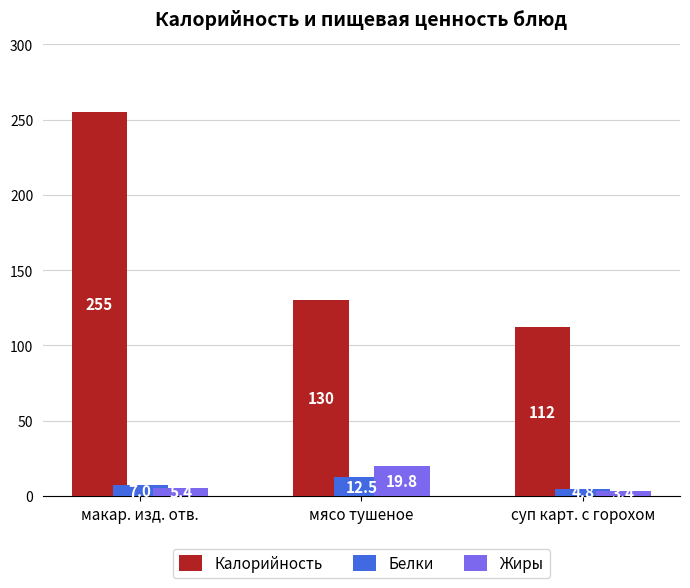

Reading left to right, what are all the values shown in this chart?

Калорийность: макар. изд. отв.=255.0	мясо тушеное=130.0	суп карт. с горохом=112.0
Белки: макар. изд. отв.=7.0	мясо тушеное=12.5	суп карт. с горохом=4.8
Жиры: макар. изд. отв.=5.4	мясо тушеное=19.8	суп карт. с горохом=3.4